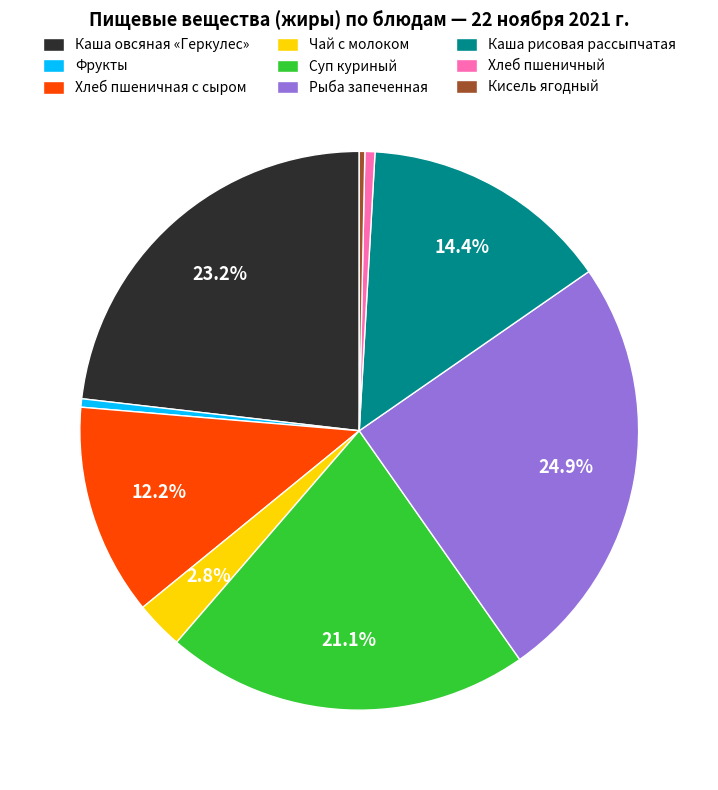

Which slice is the largest?

Рыба запеченная